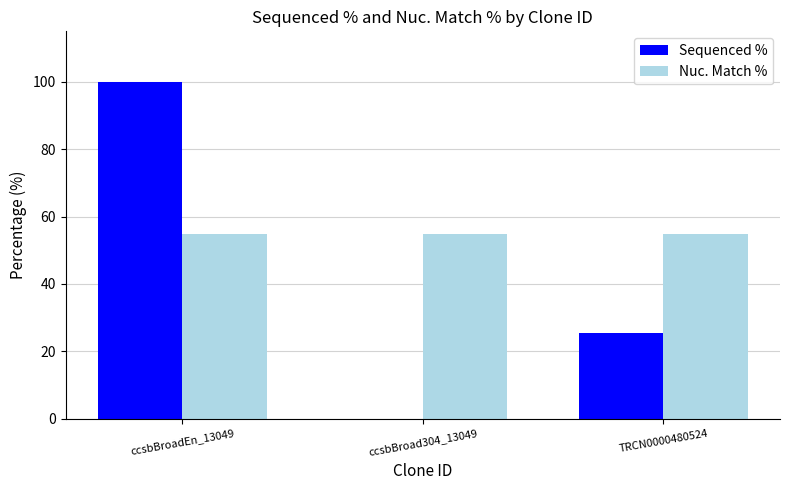

Reading right to left, extract all data points from this chart.

Sequenced %: 25.3	0.0	100.0
Nuc. Match %: 54.9	54.9	54.9